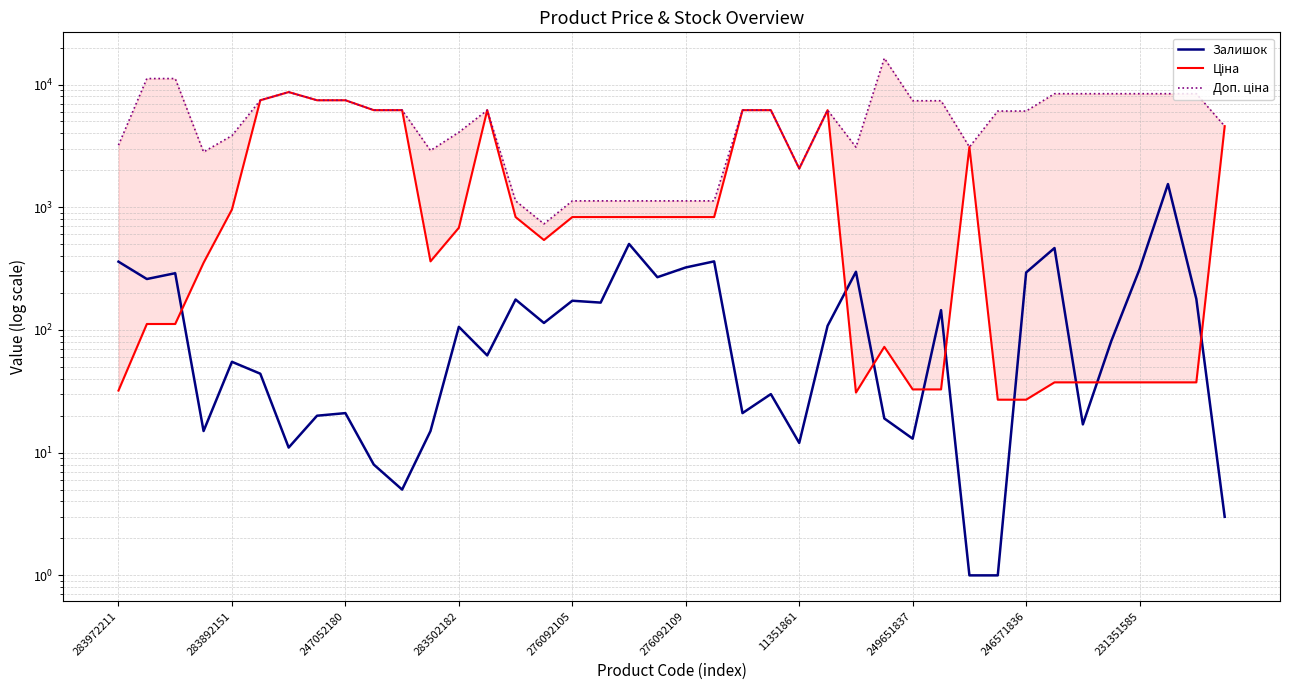

Reading left to right, extract all data points from this chart.

Залишок: 360.0	260.0	290.0	15.0	55.0	44.0	11.0	20.0	21.0	8.0	5.0	15.0	106.0	62.0	177.0	114.0	173.0	167.0	502.0	269.0	323.0	362.0	21.0	30.0	12.0	108.0	298.0	19.0	13.0	145.0	1.0	1.0	294.0	465.0	17.0	81.0	313.0	1545.0	179.0	3.0
Ціна: 32.0	111.8	111.8	352.6	958.4	7444.6	8679.5	7444.6	7444.6	6182.6	6182.6	362.1	680.4	6182.6	831.5	540.5	831.5	831.5	831.5	831.5	831.5	831.5	6182.6	6182.6	2066.2	6182.6	30.9	72.8	32.8	32.8	3094.7	27.0	27.0	37.4	37.4	37.4	37.4	37.4	37.4	4576.6
Доп. ціна: 3205.0	11182.0	11182.0	2821.2	3833.8	7444.6	8679.5	7444.6	7444.6	6182.6	6182.6	2896.6	4082.3	6182.6	1126.7	732.0	1126.7	1126.7	1126.7	1126.7	1126.7	1126.7	6182.6	6182.6	2066.0	6182.6	3088.0	16386.8	7374.0	7374.0	3095.0	6079.0	6079.0	8417.0	8417.0	8417.0	8417.0	8417.0	8417.0	4577.0